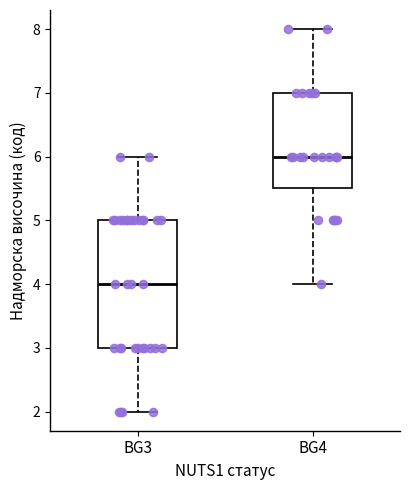

Comparing the boxes themselves (not the whiskers), which one is the tallest?

BG3